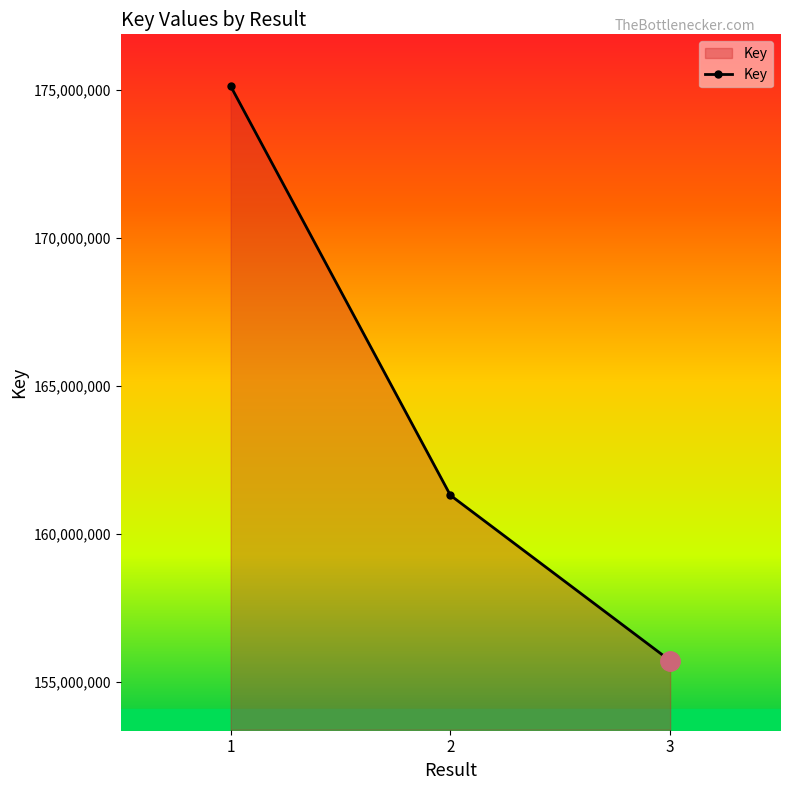

Rank the categories by value from lowest to highest.

3, 2, 1